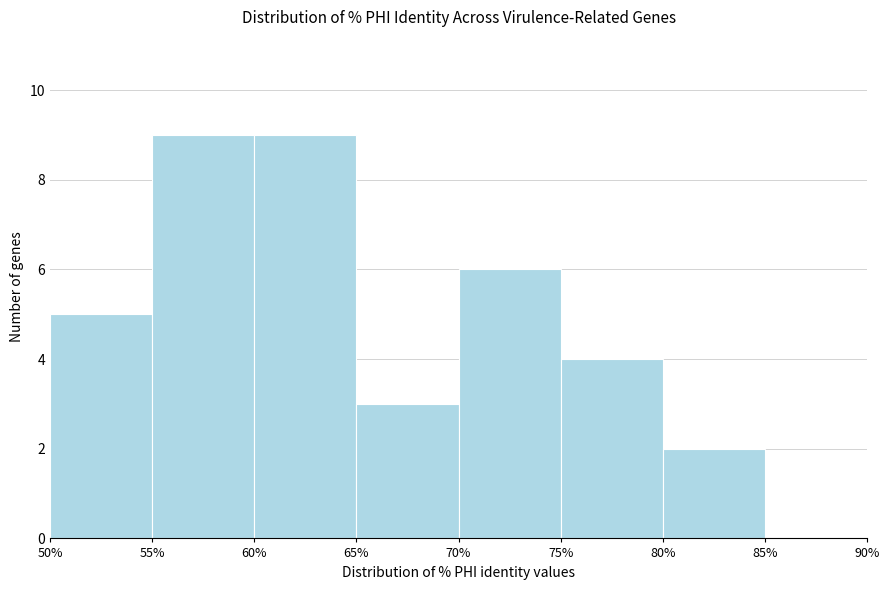

How tall is the bar that spans 70% to 75% on the x-axis? The values are not printed on the chart, so give them approximately, as read against the axis.

6